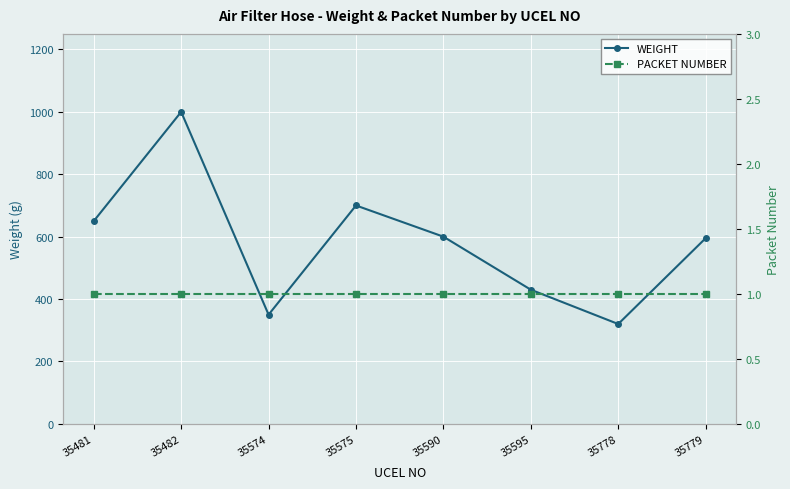

Is the value of WEIGHT at 35574 greater than the value of PACKET NUMBER at 35482?

Yes